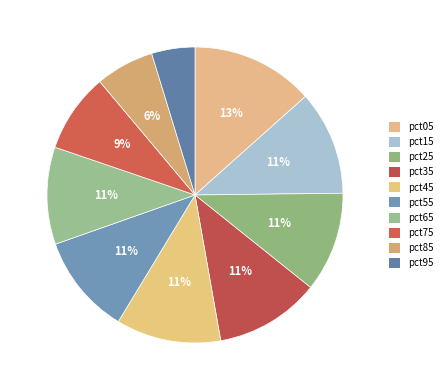

Count the number of slices in the pie.

10